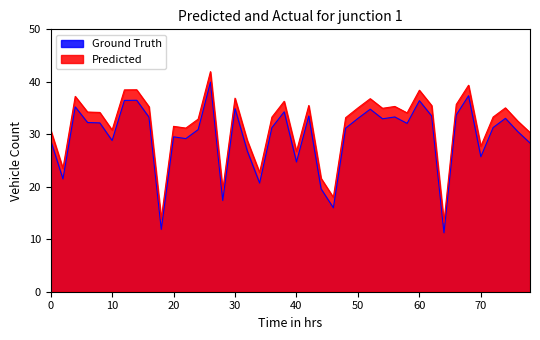

What is the smallest value displayed?

11.2